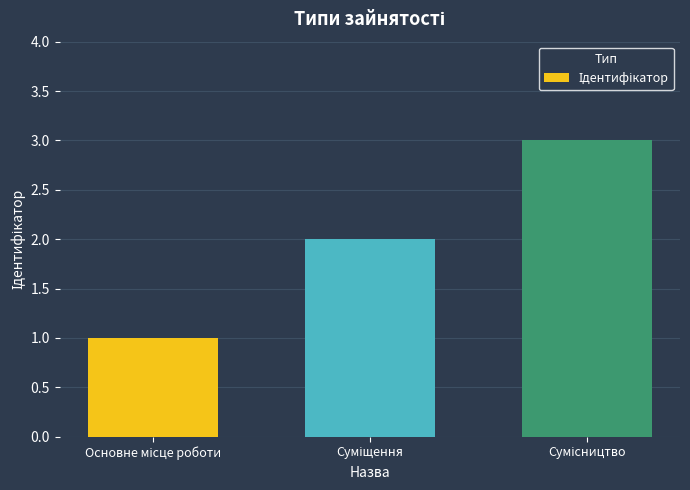

What is the sum of all values?

6